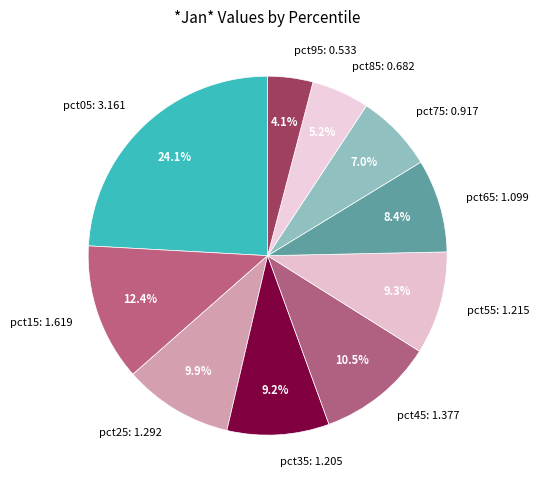

Is pct95: 0.533 the majority of the pie?

No